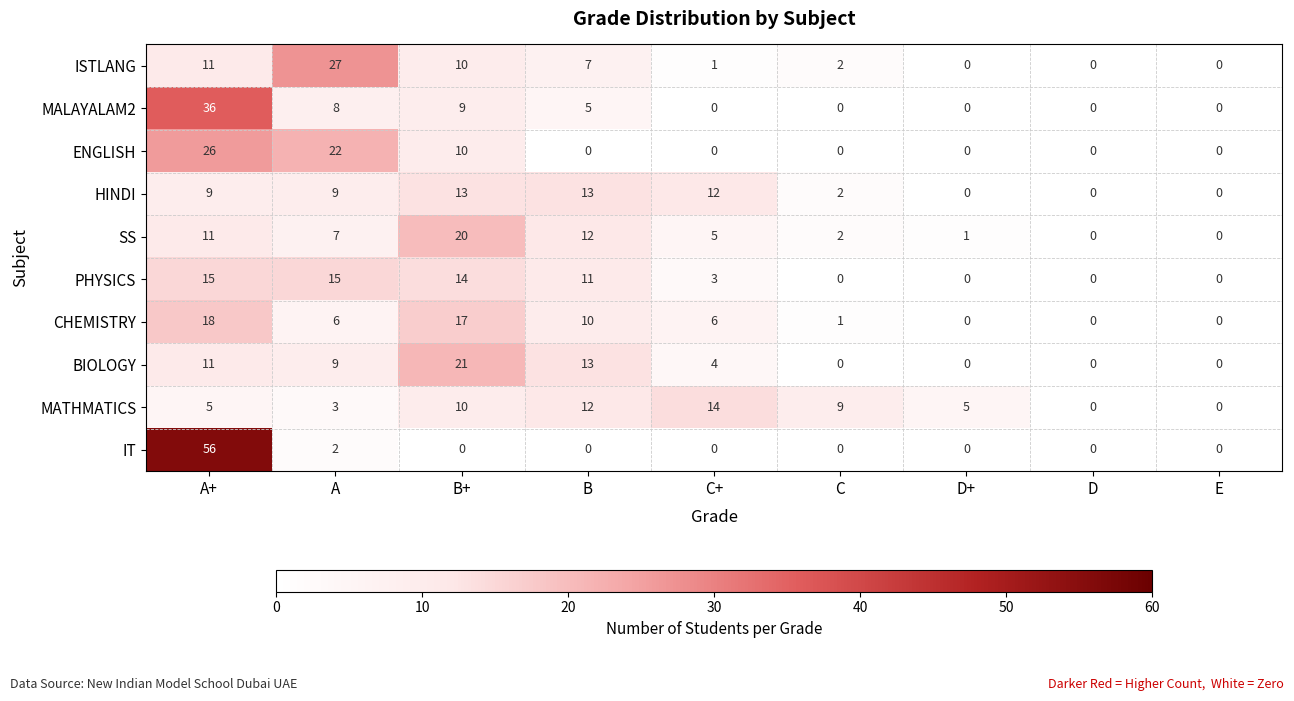

What is the sum of all ENGLISH values?

58